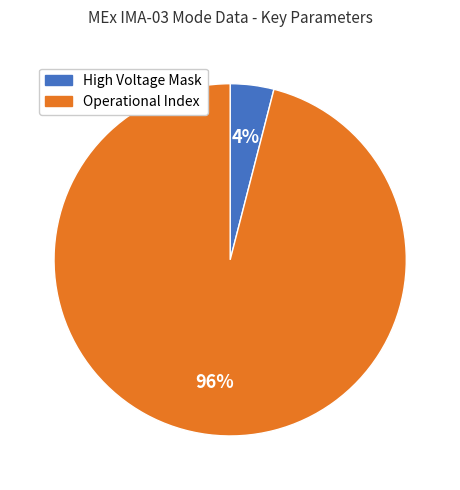

To the nearest percent, what is the difference between the largest and smallest slice percentages?

92%